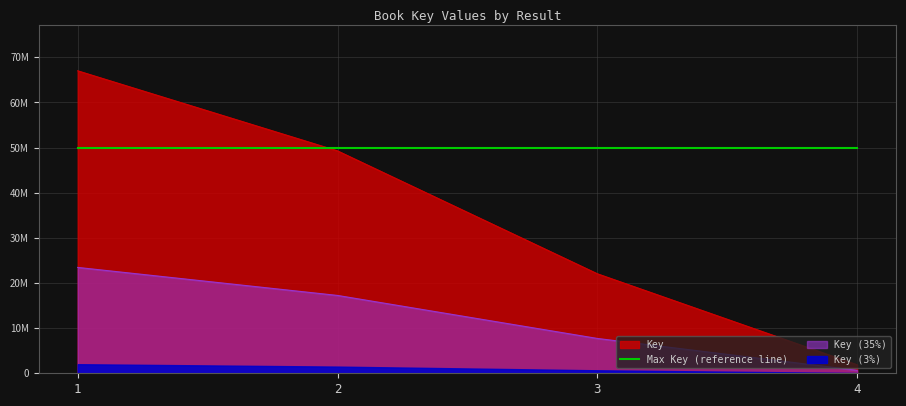

What is the change in value from 1 to 3?

-44961400